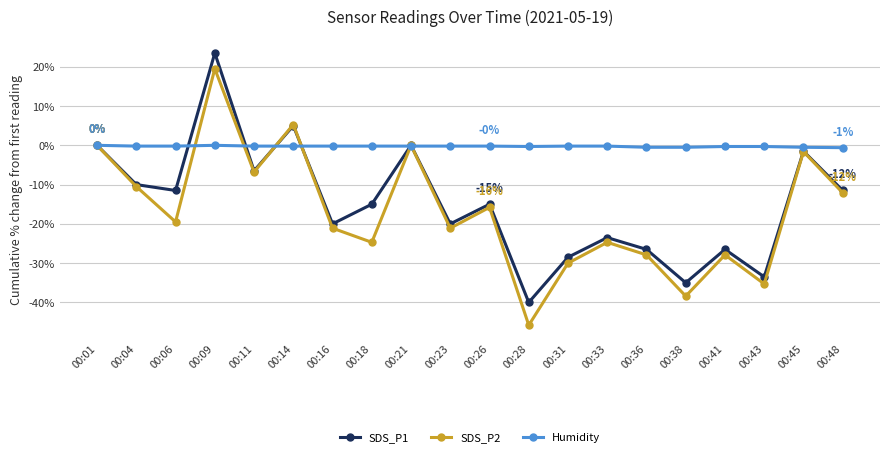

How many series are shown in this chart?

3